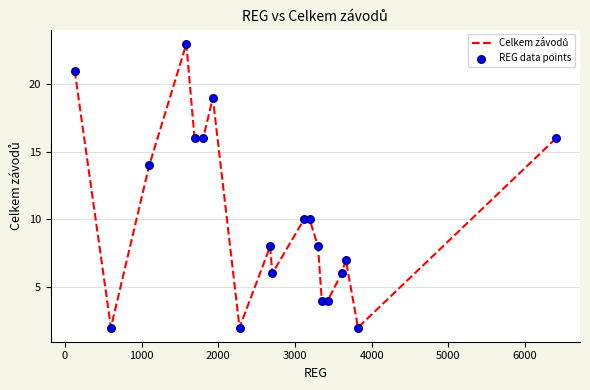

What is the difference between the maximum and minimum values?

21